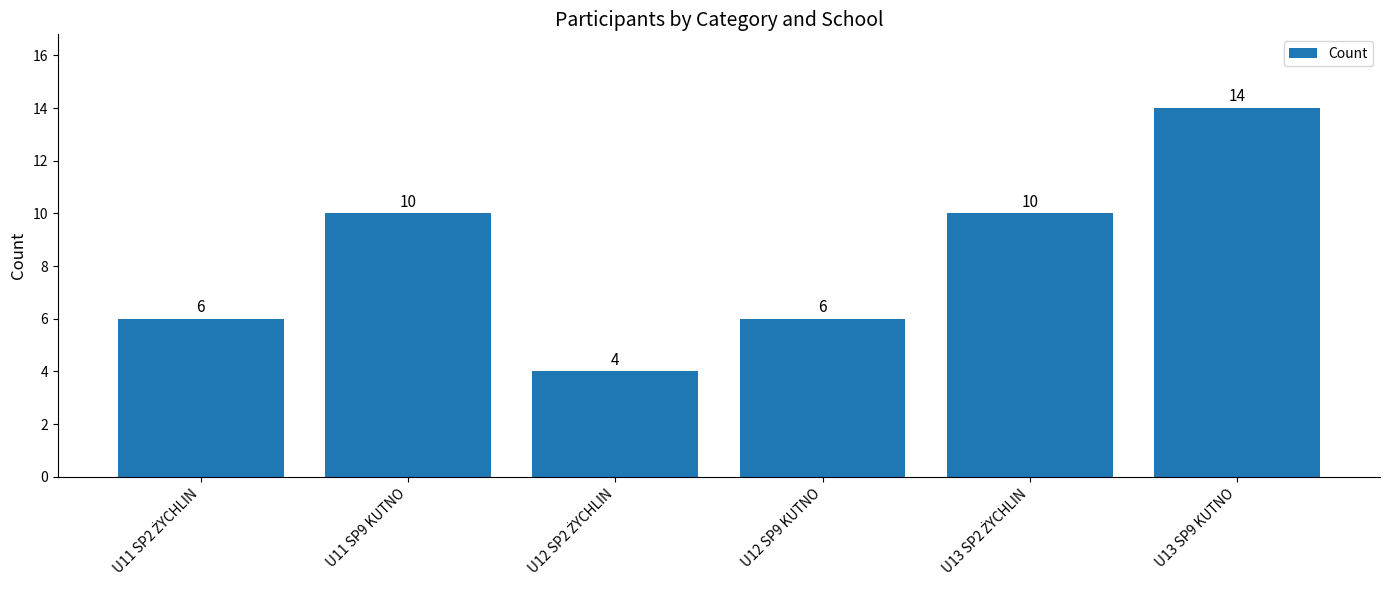

What is the label of the 3rd bar from the right?

U12 SP9 KUTNO